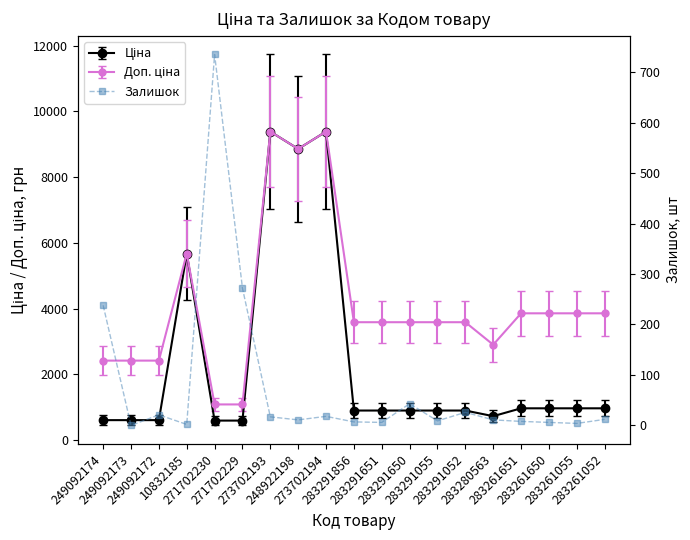

Is this an area chart (filled region under the line)?

No